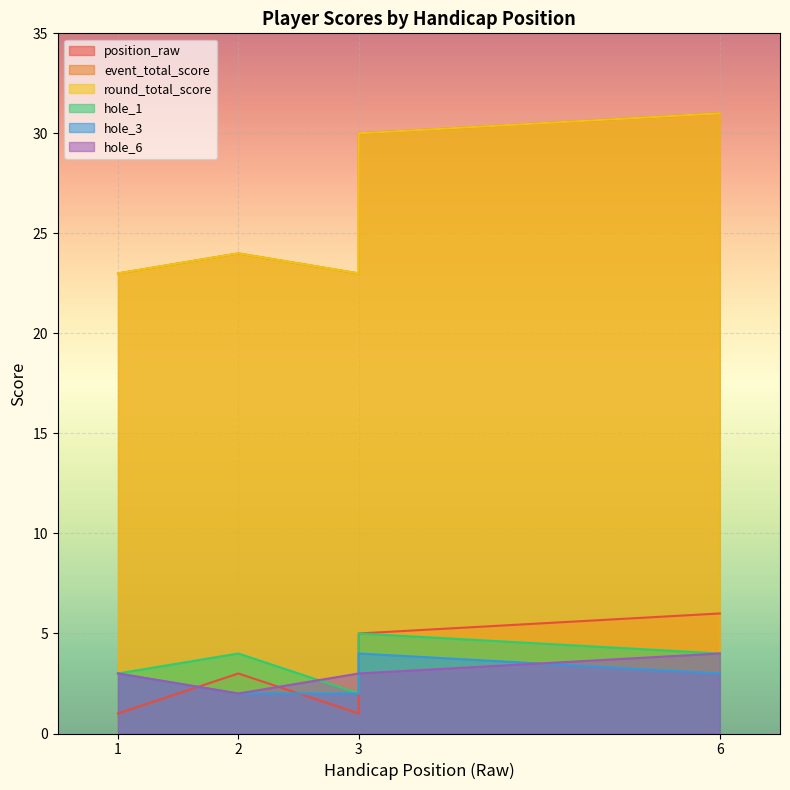

How many interior local valleys does the hole_6 series have?

1